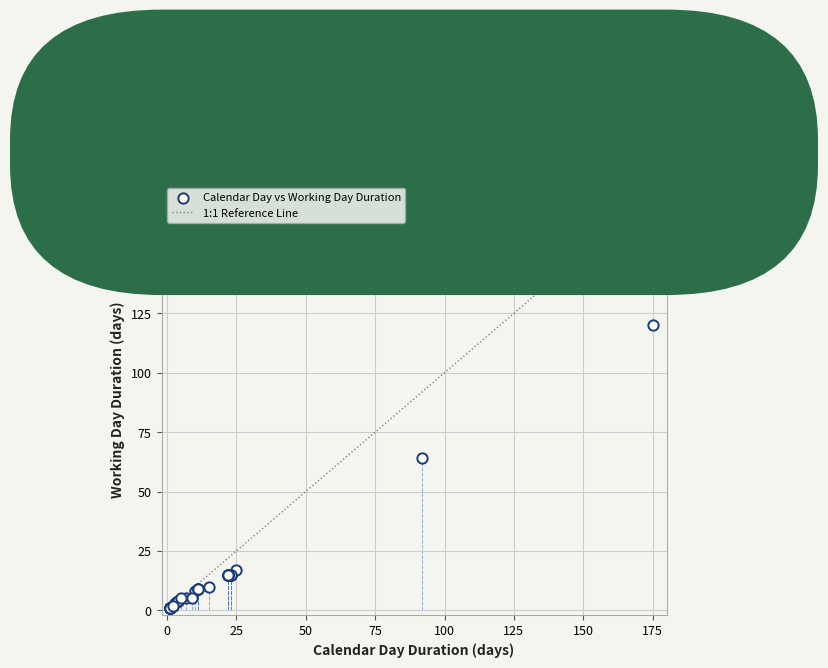

What Y value in the scatter plot is closest to 60?

64